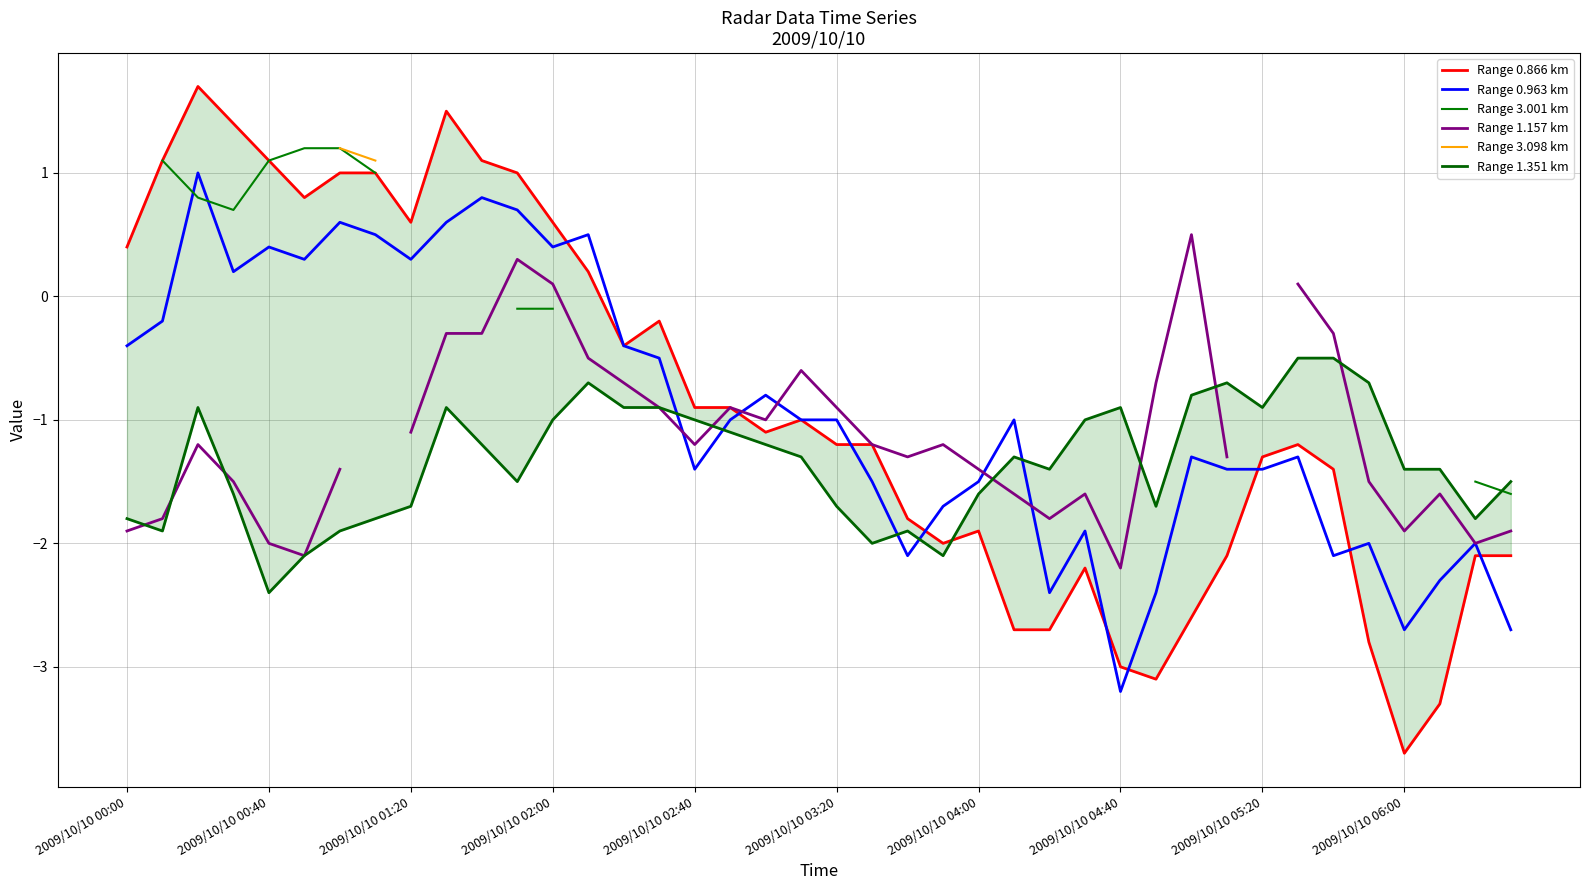

True or false: Range 3.098 km and Range 1.157 km cross at least once.

False